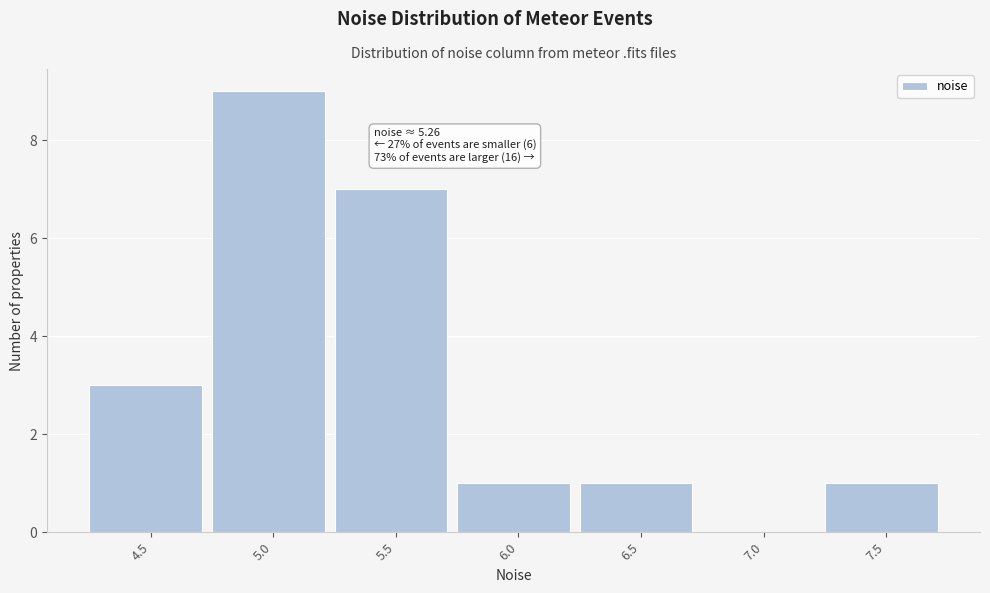

Reading right to left, transcribe all the data shown in this chart.

7.5=1	7.0=0	6.5=1	6.0=1	5.5=7	5.0=9	4.5=3